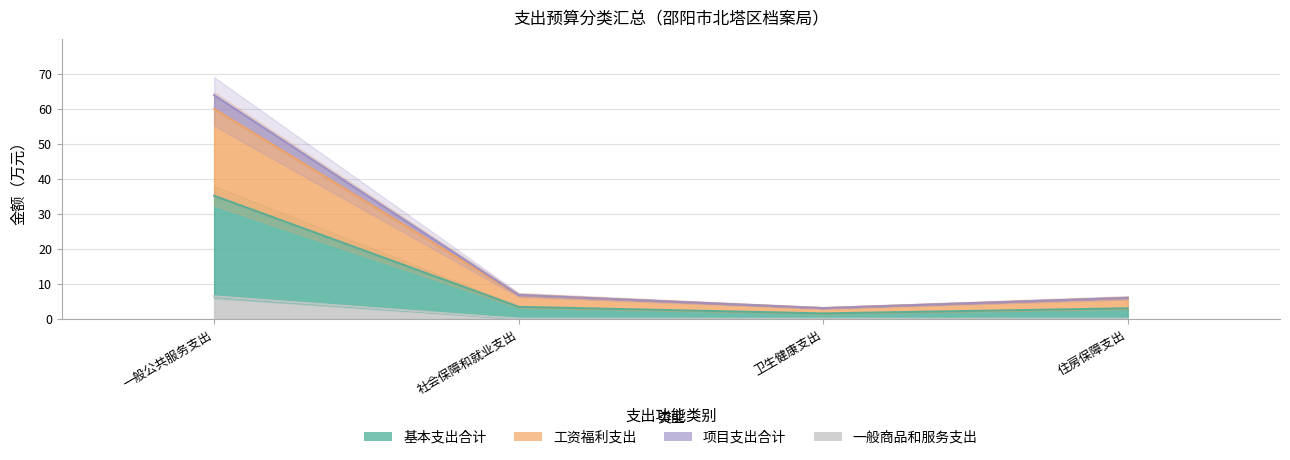

What is the label of the 2nd point from the left?

社会保障和就业支出